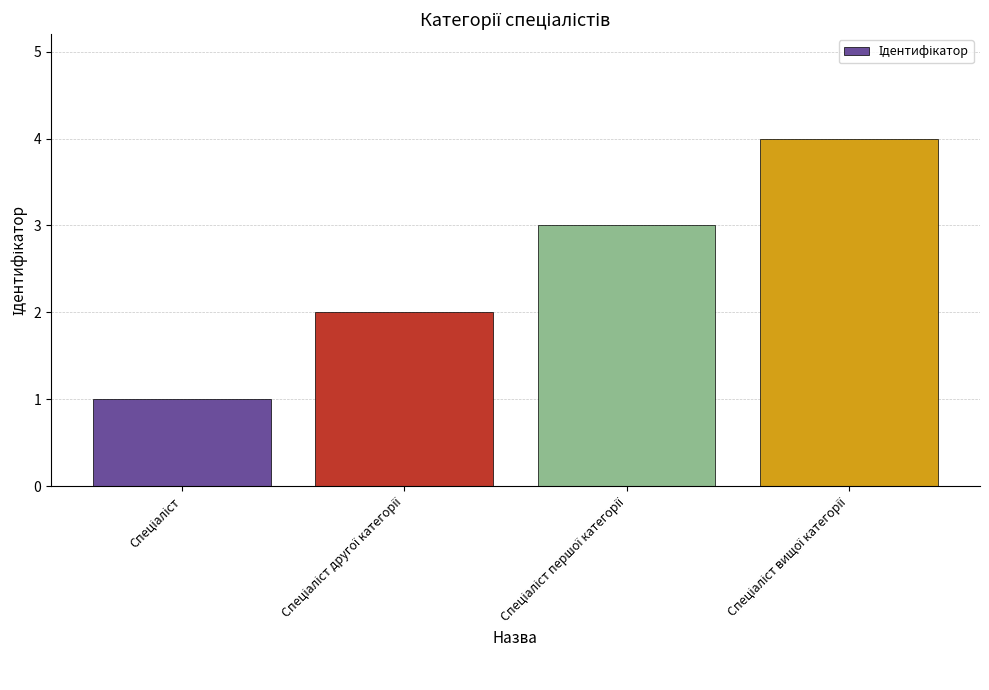

What is the sum of all values?

10